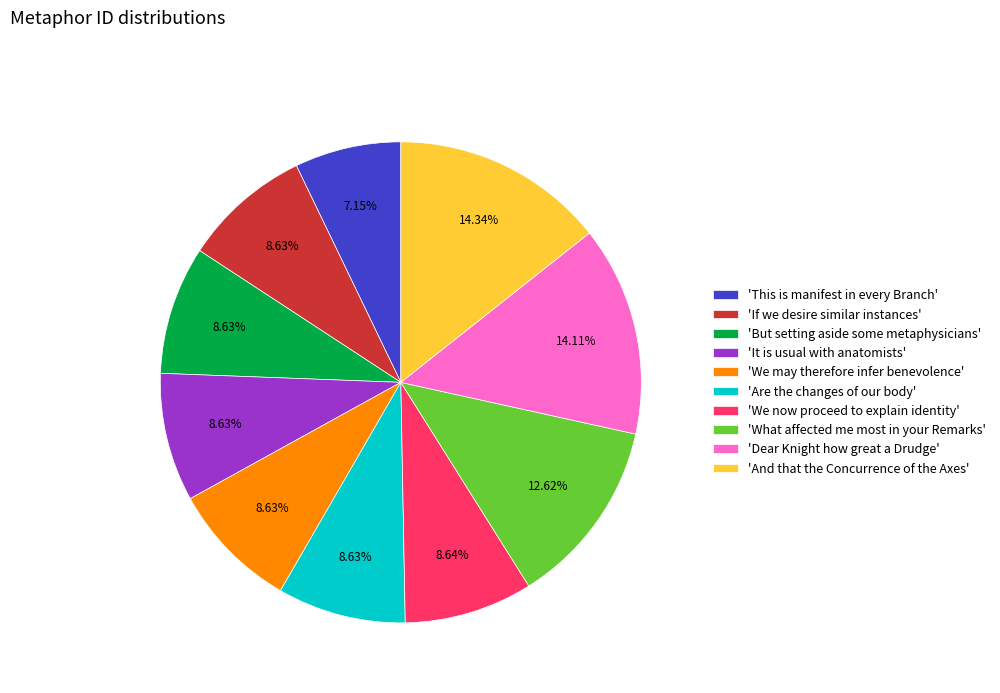

Between 'Dear Knight how great a Drudge' and 'What affected me most in your Remarks', which is larger?

'Dear Knight how great a Drudge'